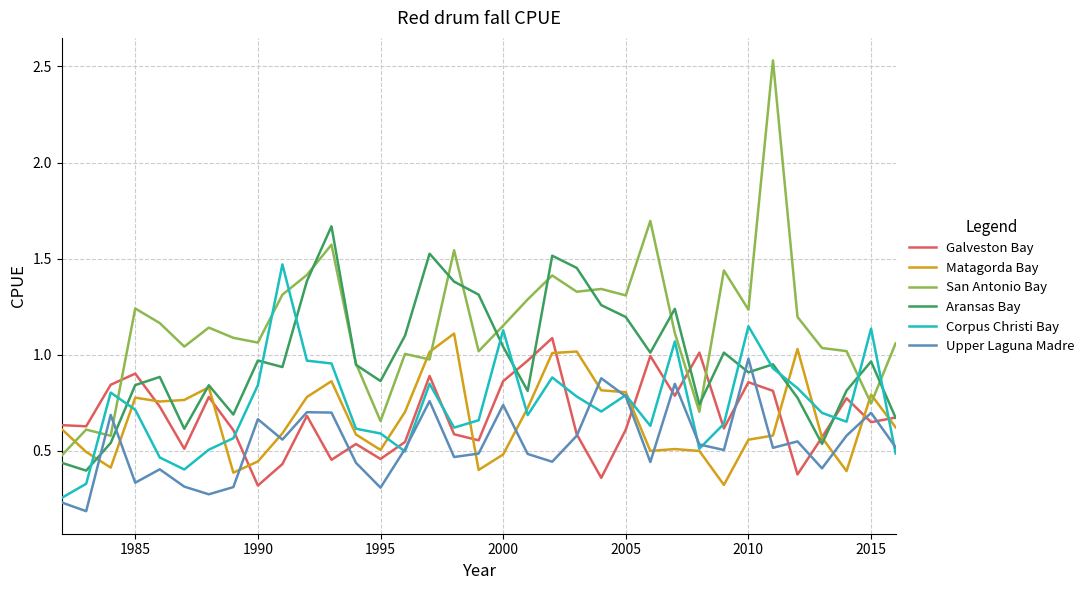

Which series has the largest total across all categories?

San Antonio Bay